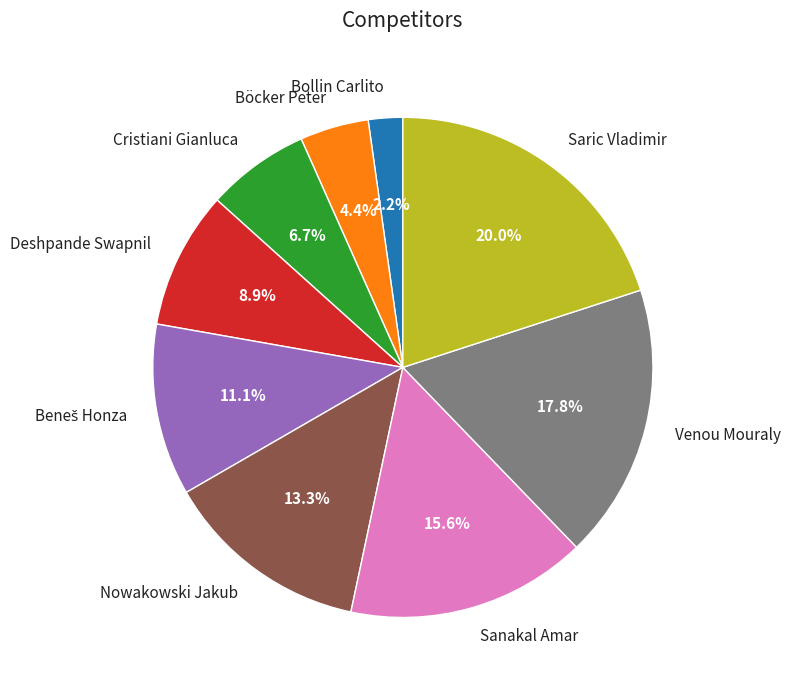

Does Venou Mouraly represent more than half of the total?

No